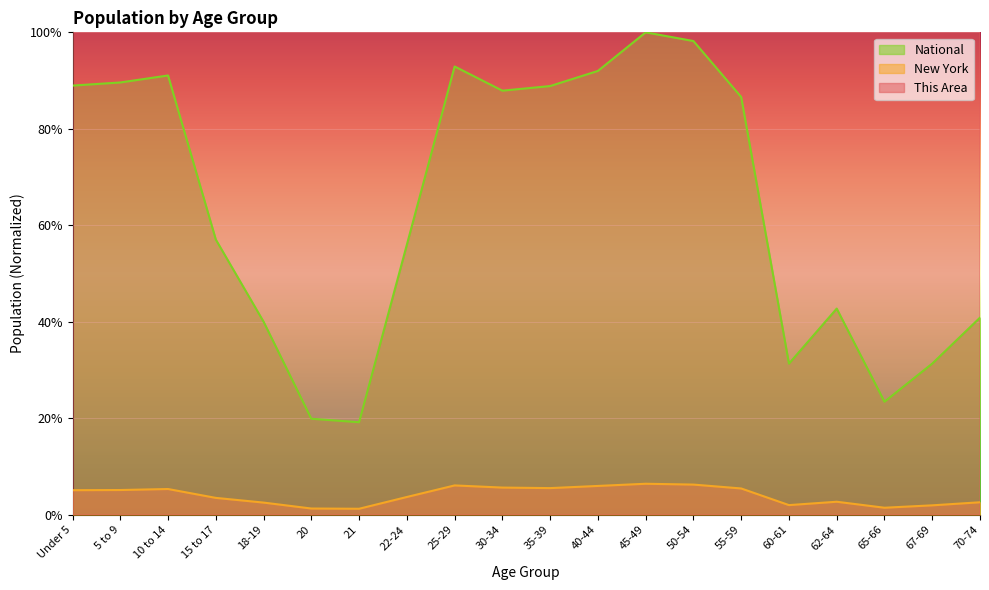

What is the label of the 20th point from the right?

Under 5